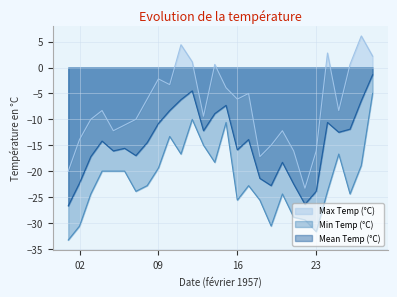

True or false: Min Temp (°C) and Mean Temp (°C) cross at least once.

False